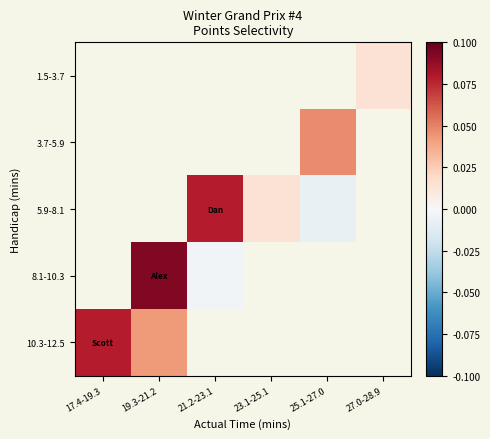

Rank the categories by 10.3-12.5 value from lowest to highest.

19.3-21.2, 21.2-23.1, 23.1-25.1, 25.1-27.0, 27.0-28.9, 17.4-19.3